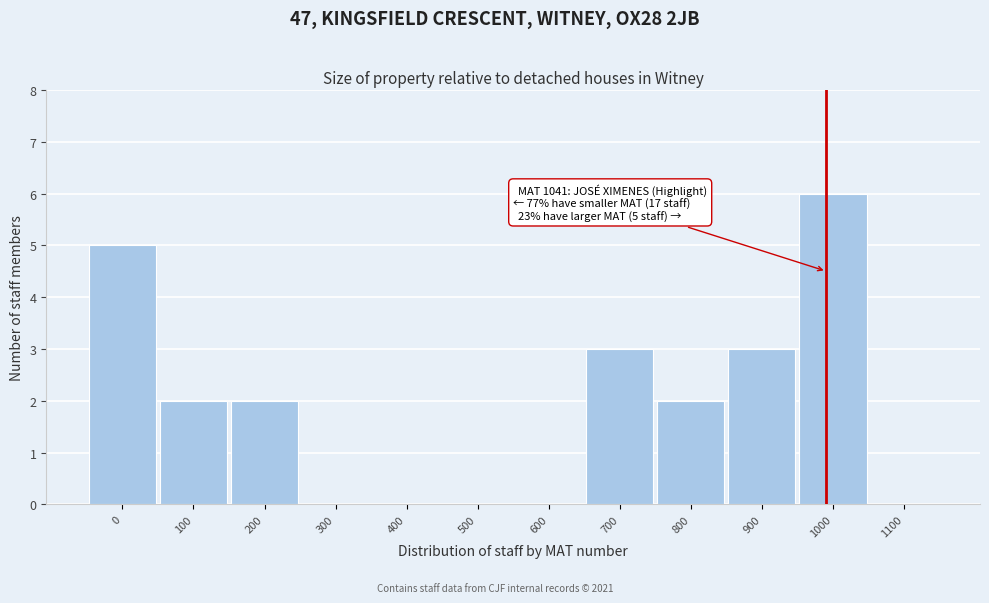

Reading left to right, extract all data points from this chart.

0=5	100=2	200=2	300=0	400=0	500=0	600=0	700=3	800=2	900=3	1000=6	1100=0